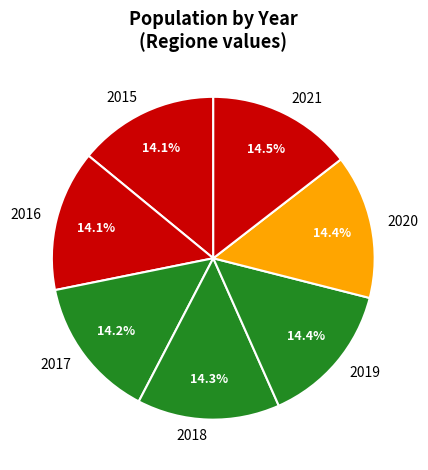

What percentage is the 2015 slice, to the nearest percent?

14%